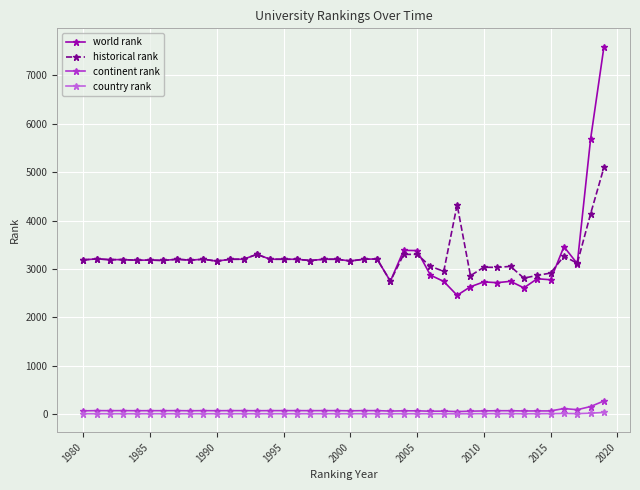

What is the value of the historical rank point at the 24th from the left?

2749.0